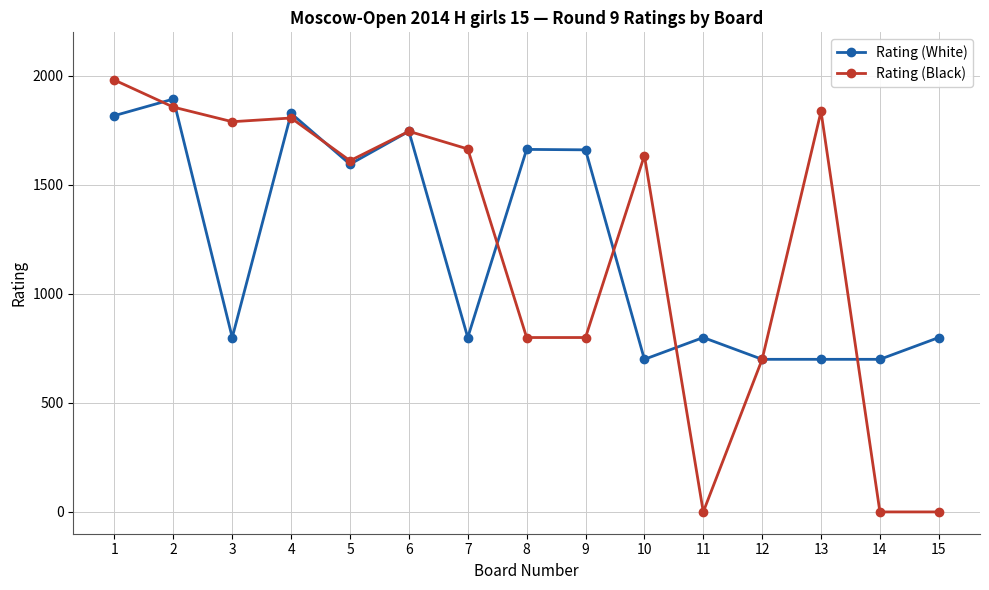

At which category does Rating (White) reach its first local peak?

2